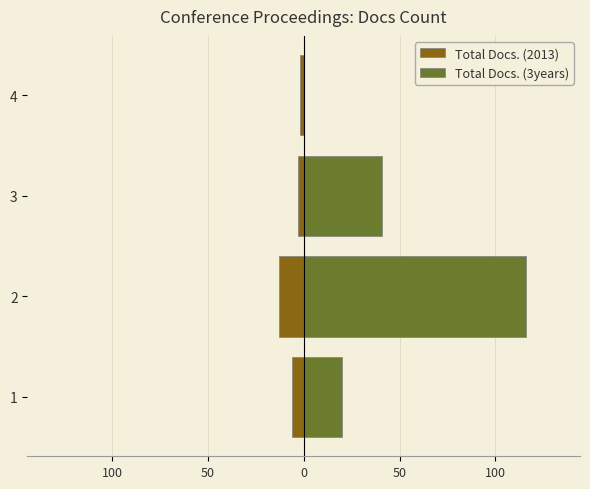

List the series in order of their overall mean, highest first.

Total Docs. (3years), Total Docs. (2013)